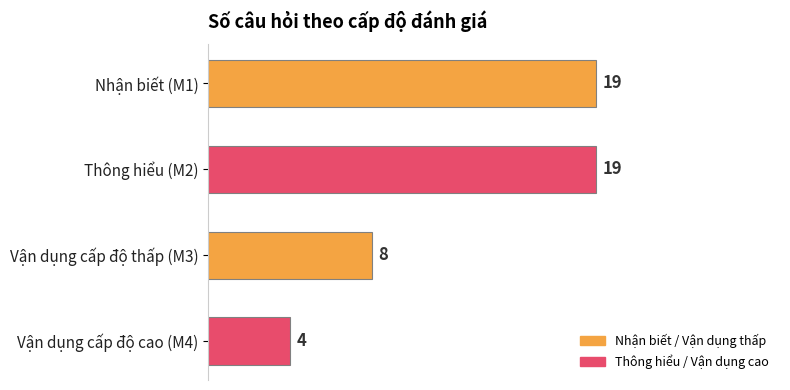

At which label is the value closest to 11?

Vận dụng cấp độ thấp (M3)